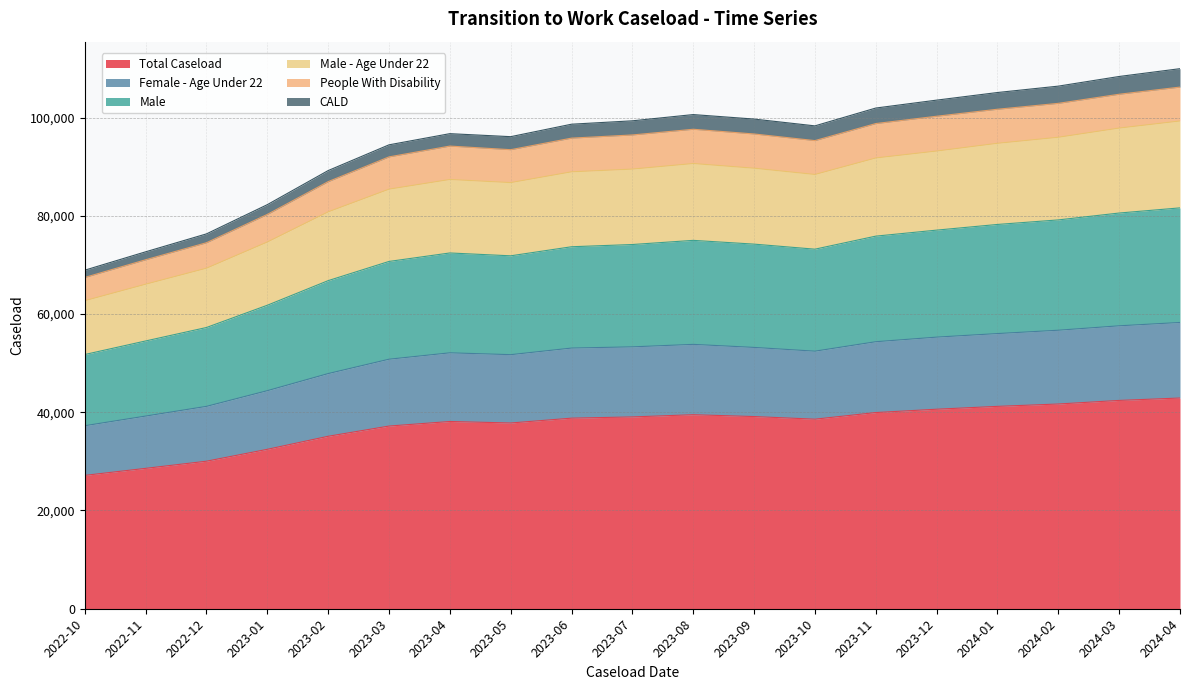

True or false: Male has more than 1 interior local peaks.

True